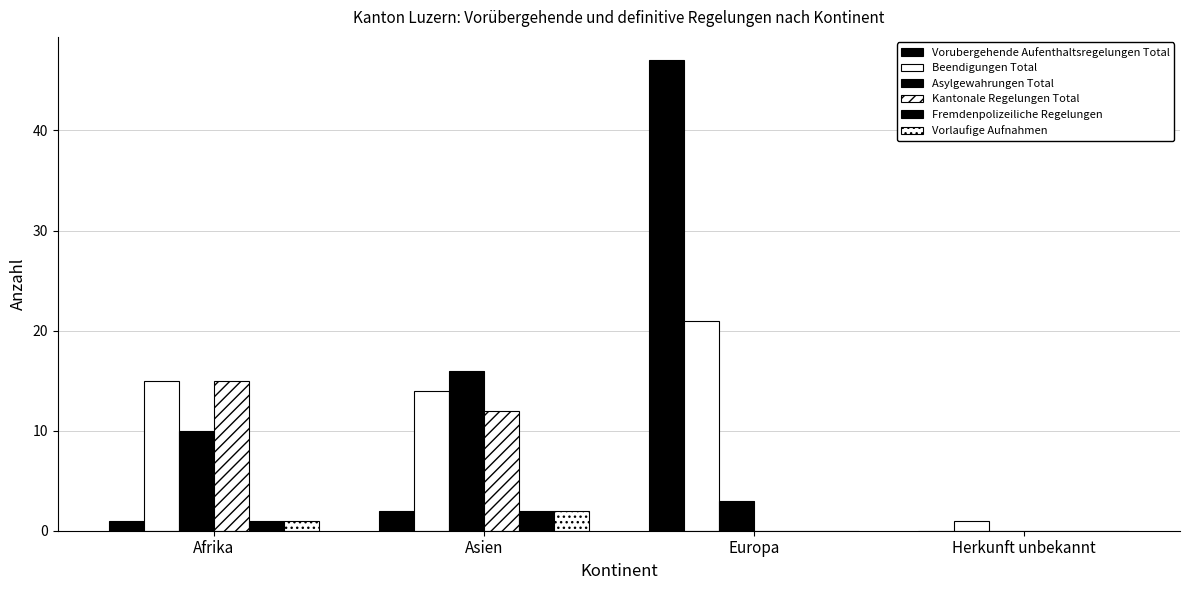

Which has a higher value, Europa or Asien?

Europa